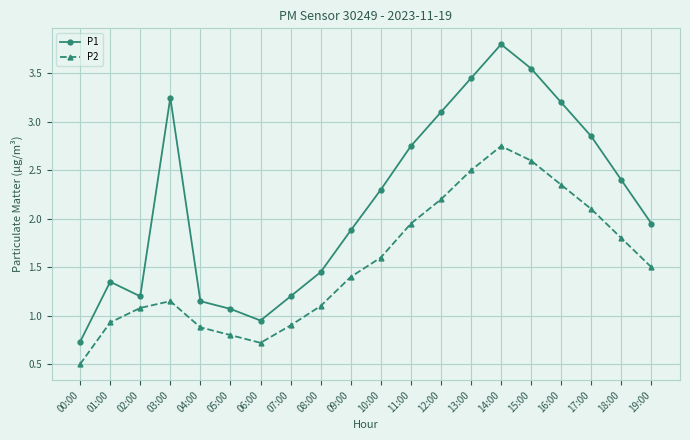

Which category has the lowest value in the P2 series?

00:00